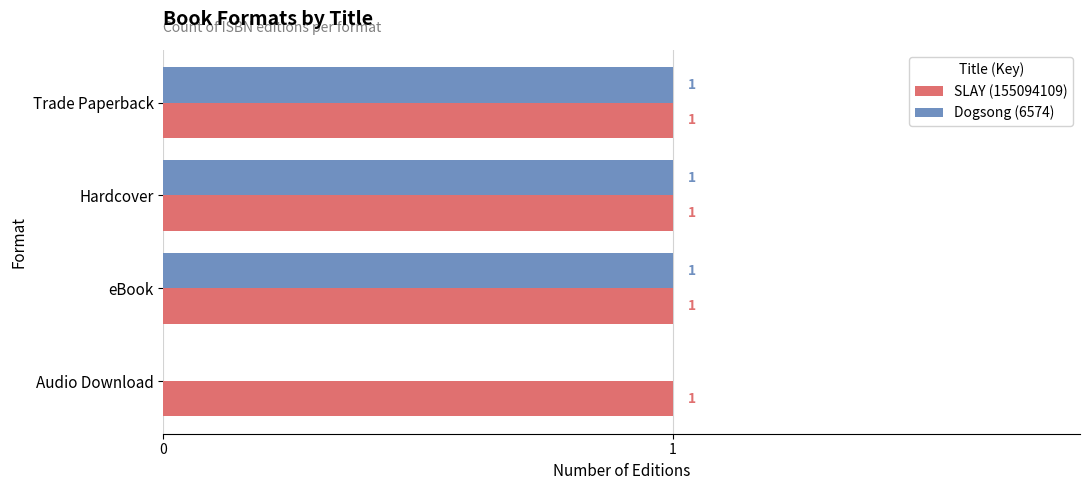

True or false: SLAY (155094109) has a value of 1 at Trade Paperback.

True